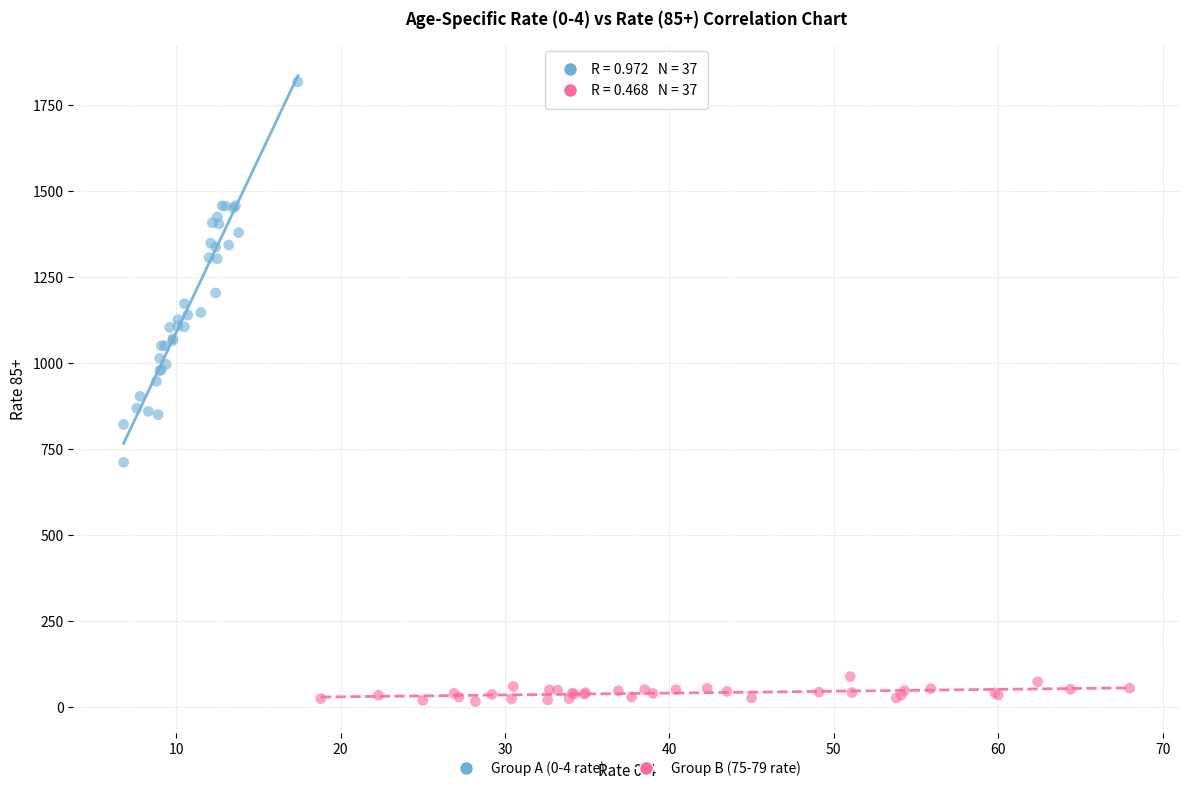

Which series contains the highest Y value?

Group A (0-4 rate)